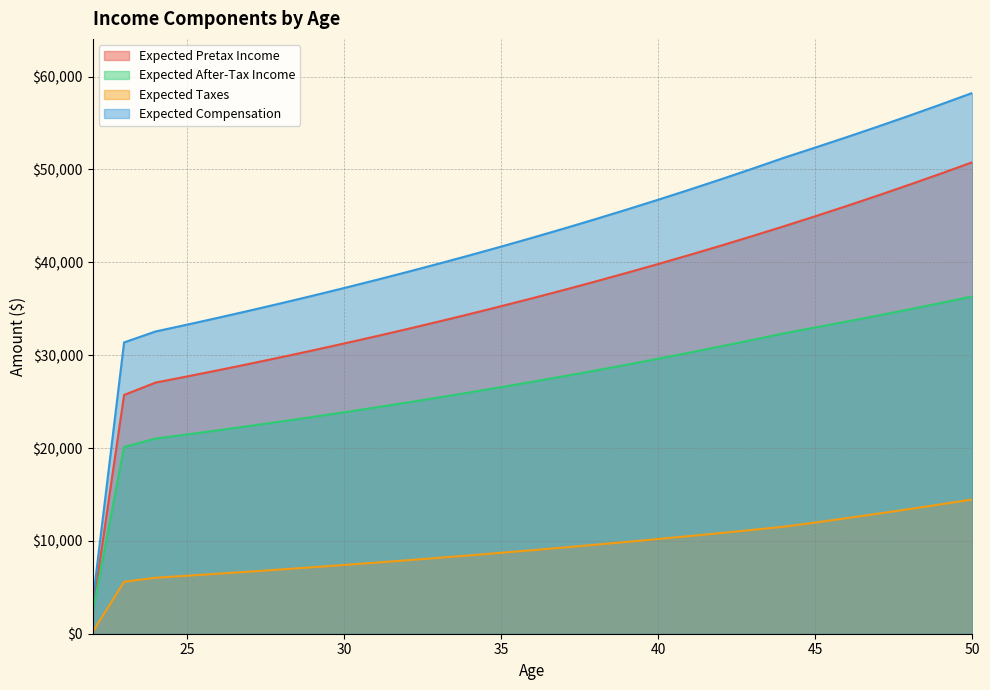

List the series in order of their overall mean, lowest first.

Expected Taxes, Expected After-Tax Income, Expected Pretax Income, Expected Compensation